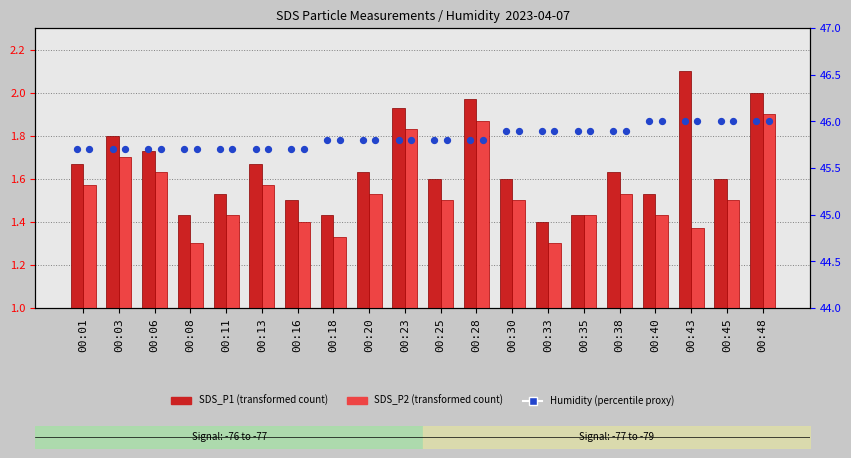

Which series has the largest total across all categories?

Humidity (left bars)